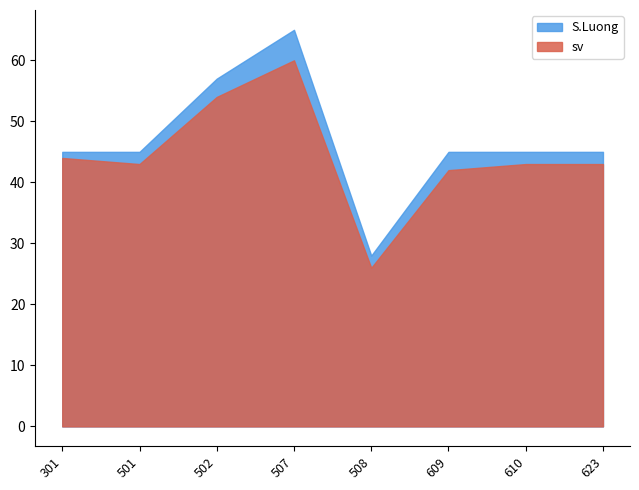

Rank the series by their average value, from highest to lowest.

S.Luong, sv